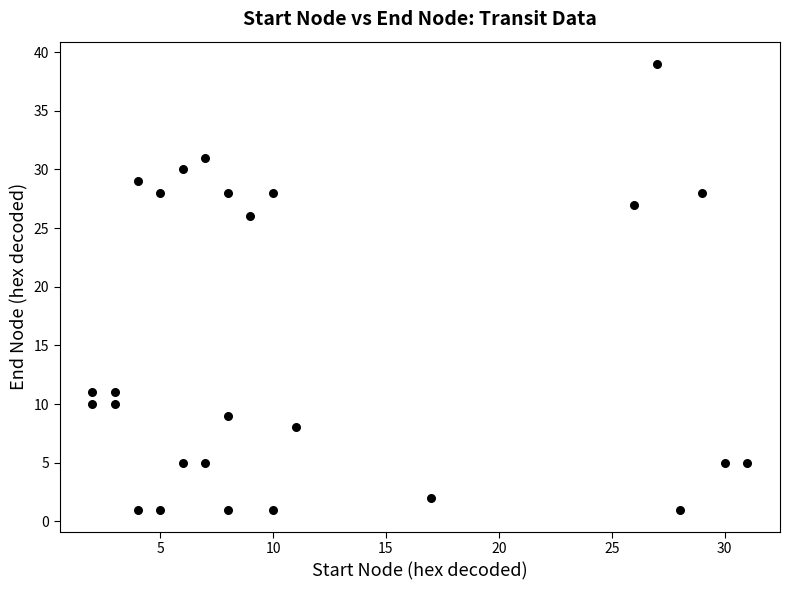

What is the range of X values (max minus min)?

29